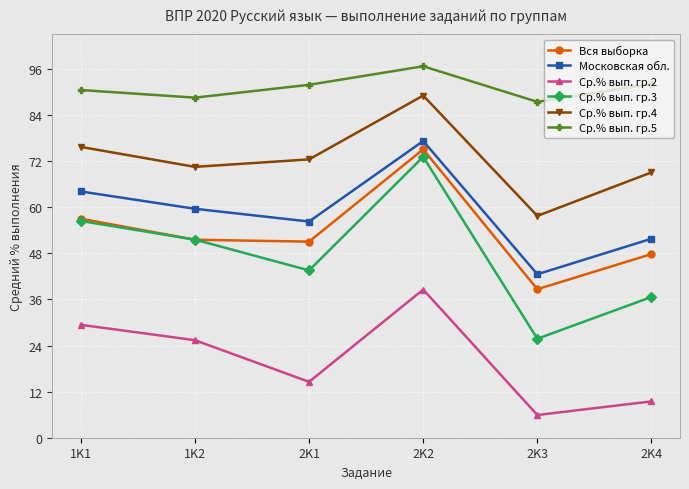

At which category is the sum across all series the highest?

2K2